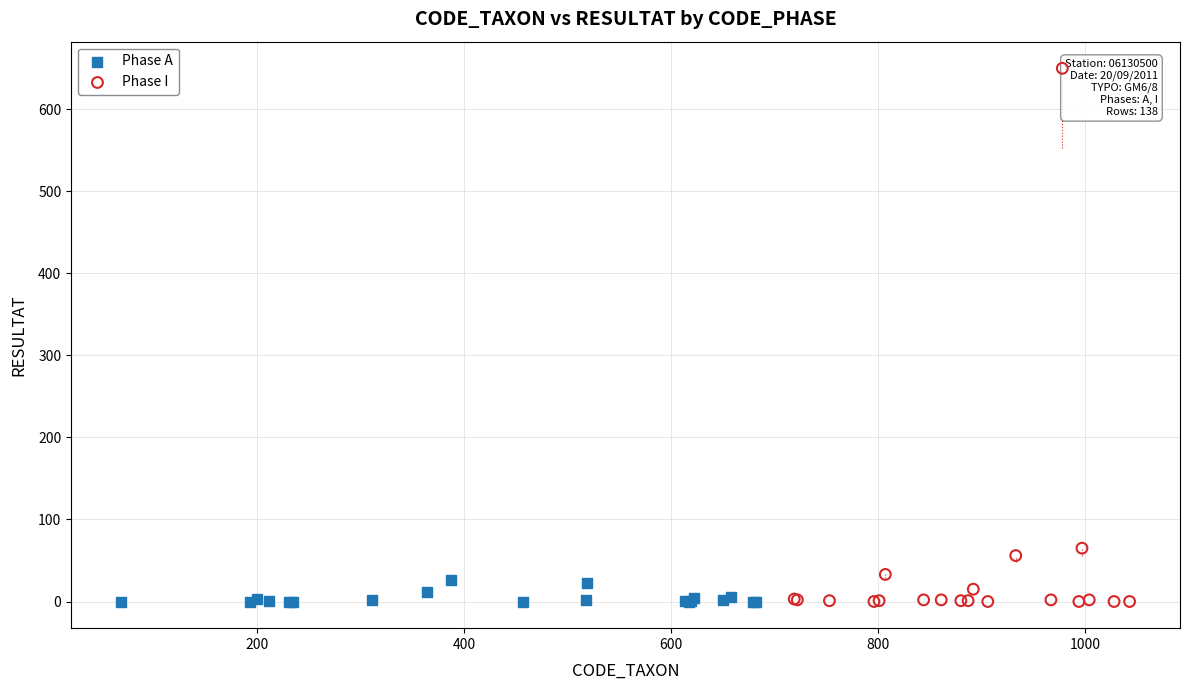

What are all the series names shown in the legend?

Phase A, Phase I